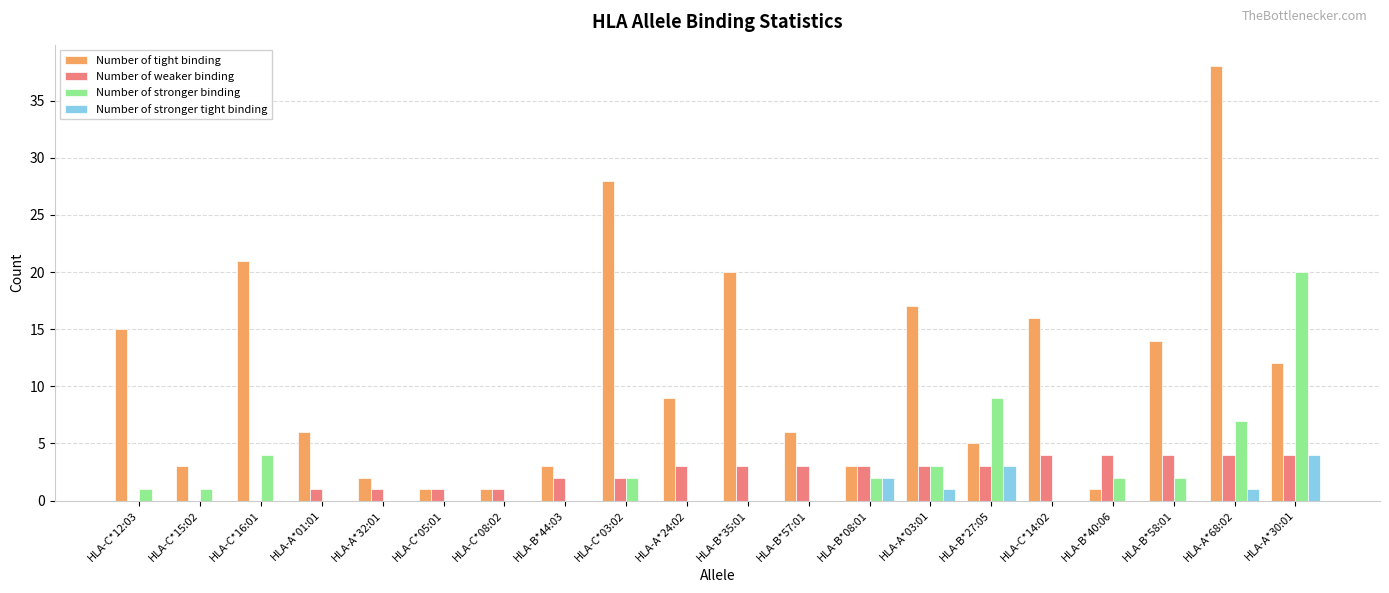

Where is Number of stronger binding nearest to the value 10?

HLA-B*27:05